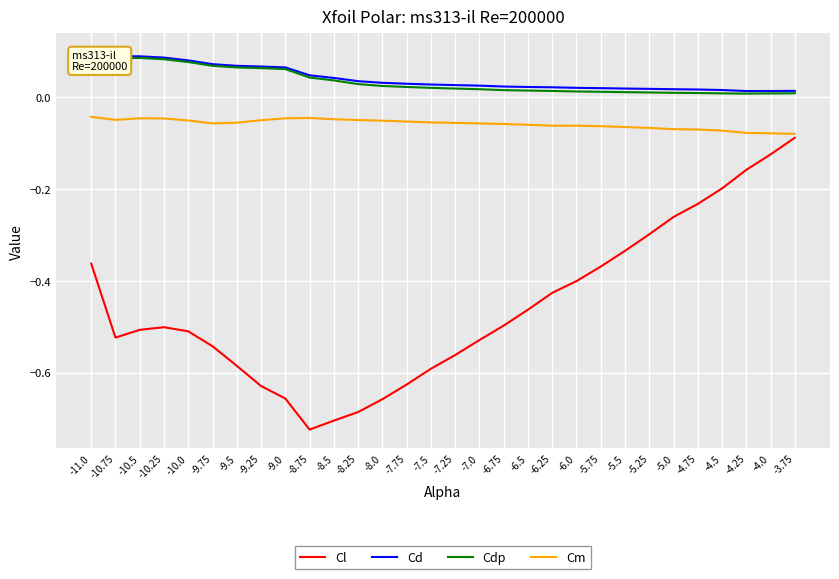

Between -8.25 and -6.75, which series saw the biggest shift?

Cl